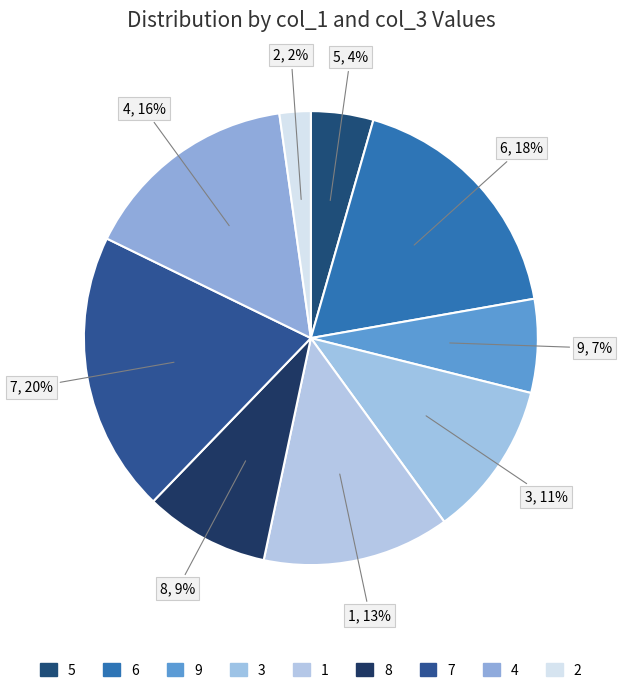

To the nearest percent, what is the difference between the largest and smallest slice percentages?

18%